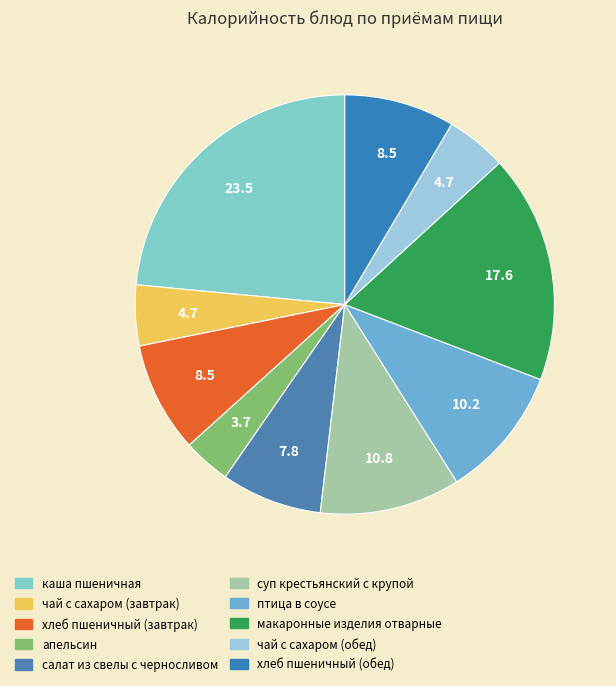

Is there any slice that represents more than half of the pie?

No